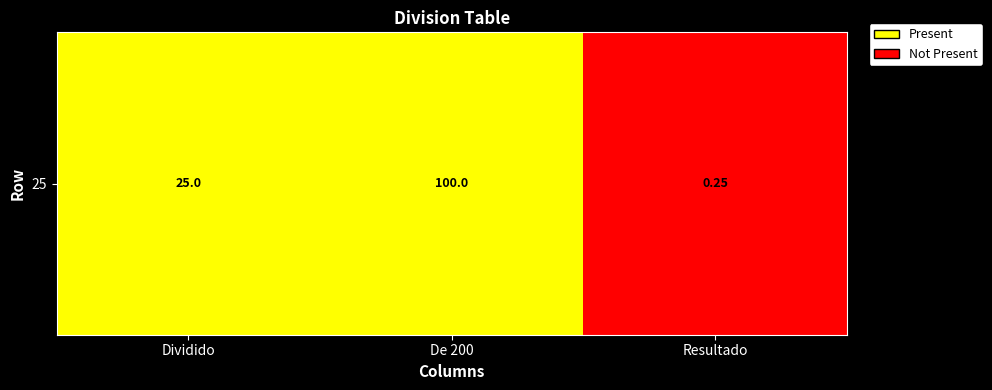

Which category has the highest value across all series?

Dividido